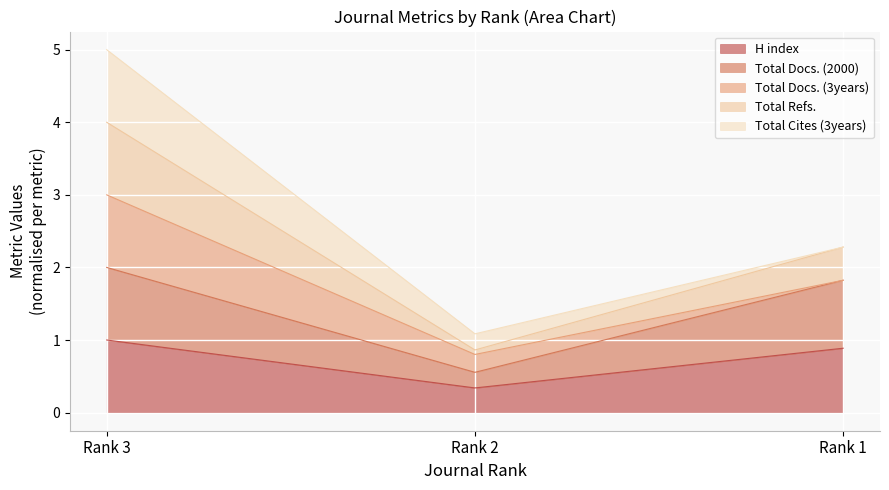

List the labels in order of H index value, largest first.

Rank 3, Rank 1, Rank 2